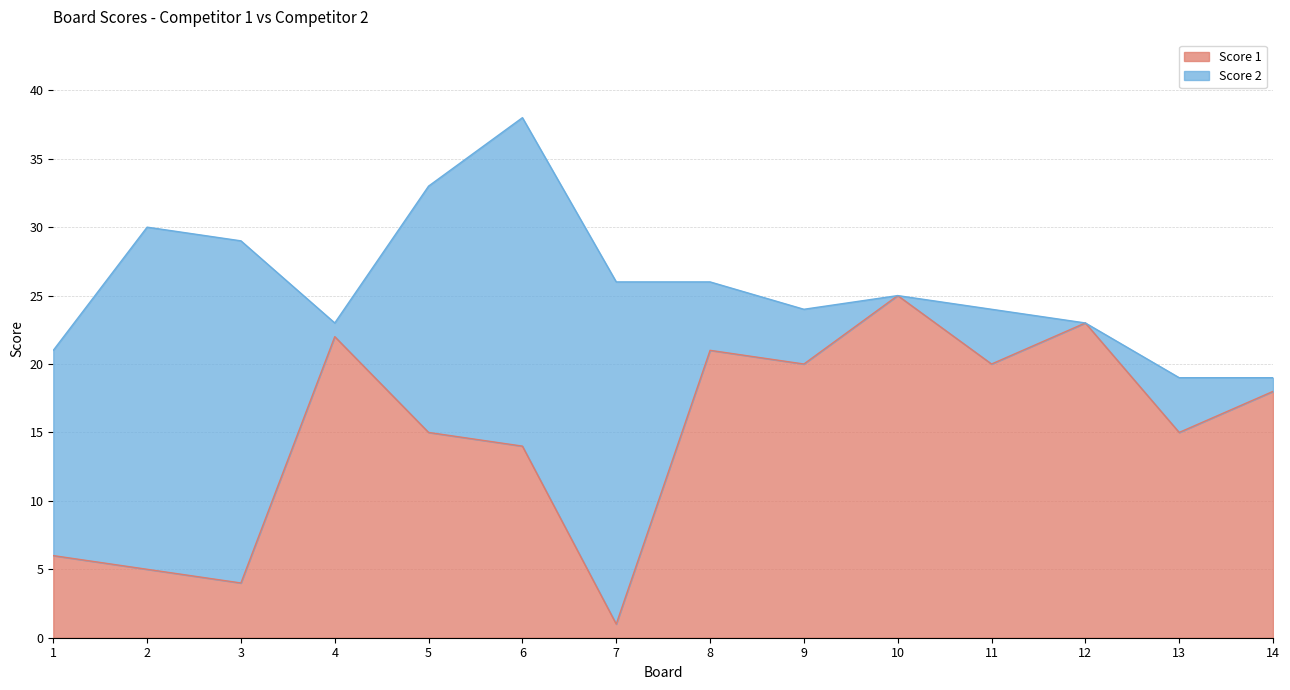

Where is the first local minimum?

3